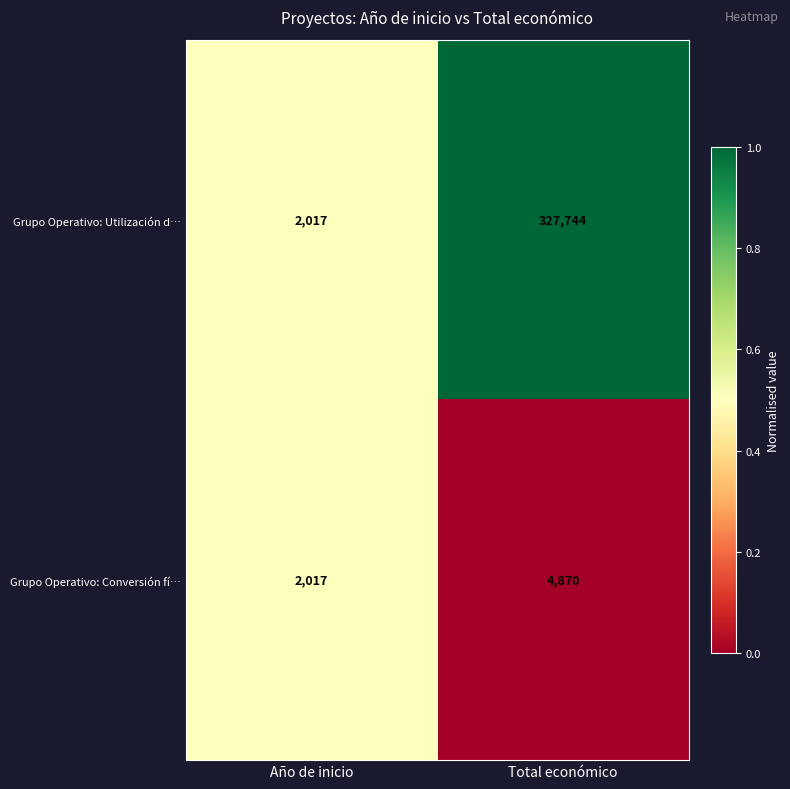

Between Año de inicio and Total económico, which series saw the biggest shift?

Grupo Operativo: Utilización d…